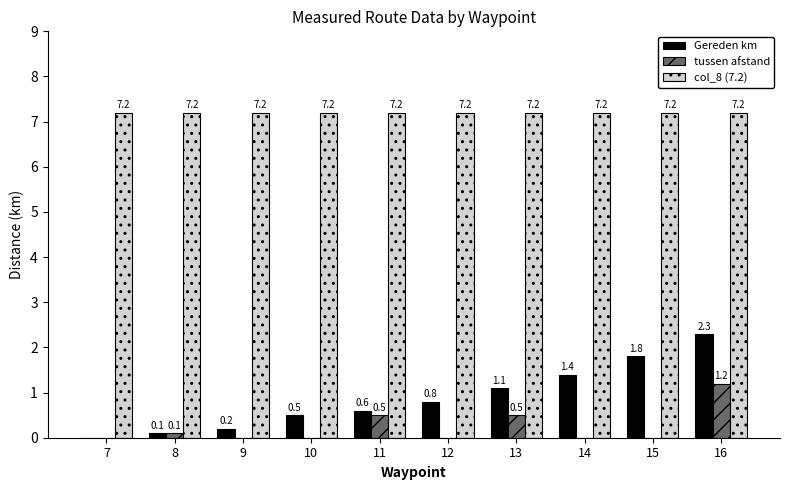

What is the total value across all series at 14?

8.6